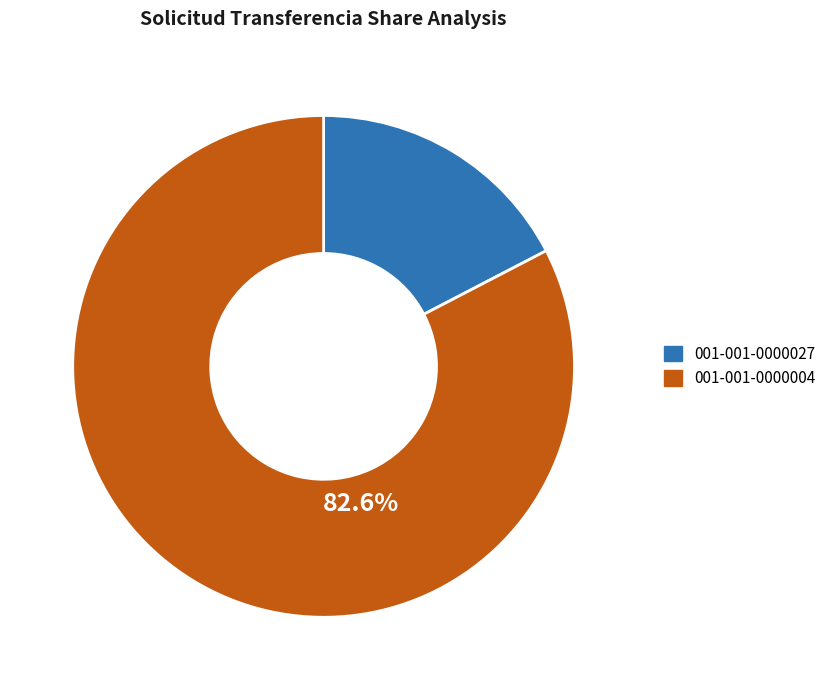

Which category has the smallest portion of the pie?

001-001-0000027